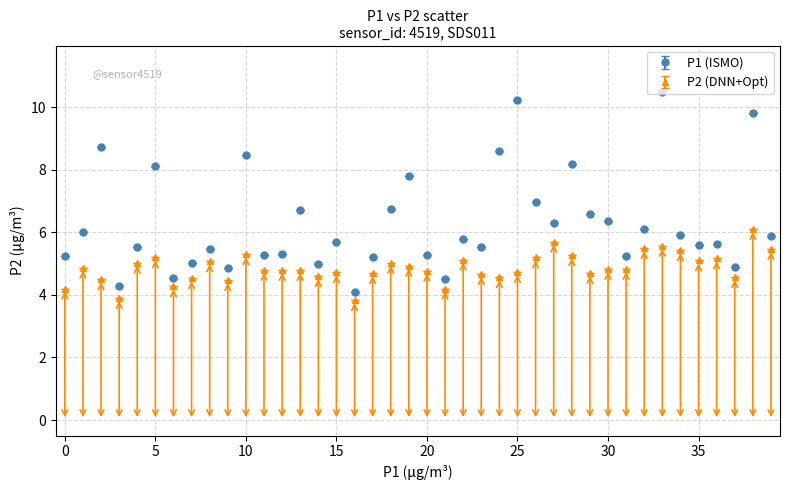

Which series has the widest spread of values?

P1 (ISMO)